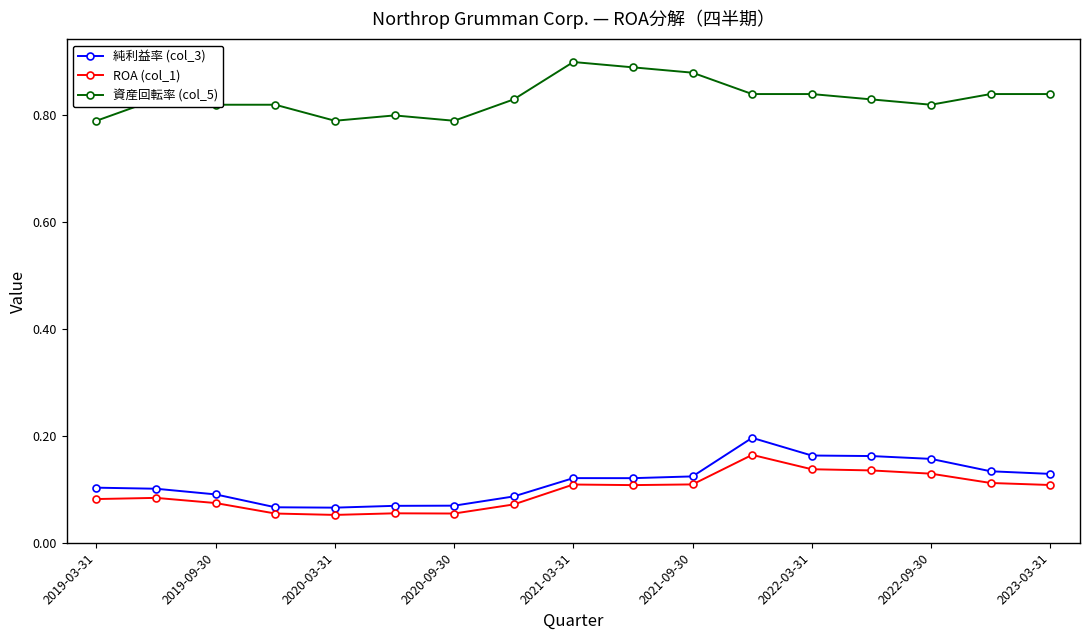

True or false: 資産回転率 (col_5) and 純利益率 (col_3) intersect in this chart.

False